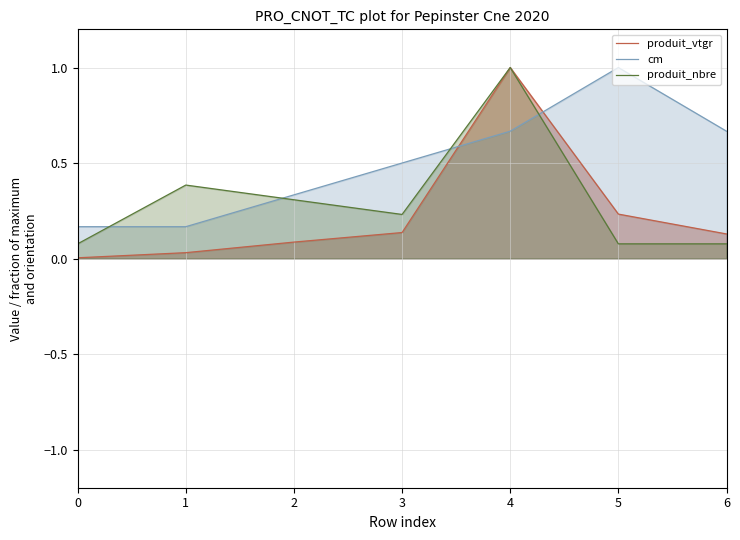

Is it true that cm equals 0.7 at 4?

True